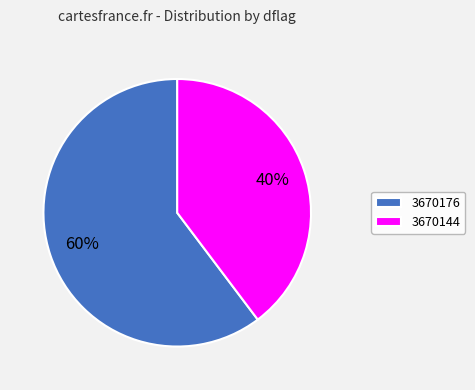

How many segments does this pie chart have?

2